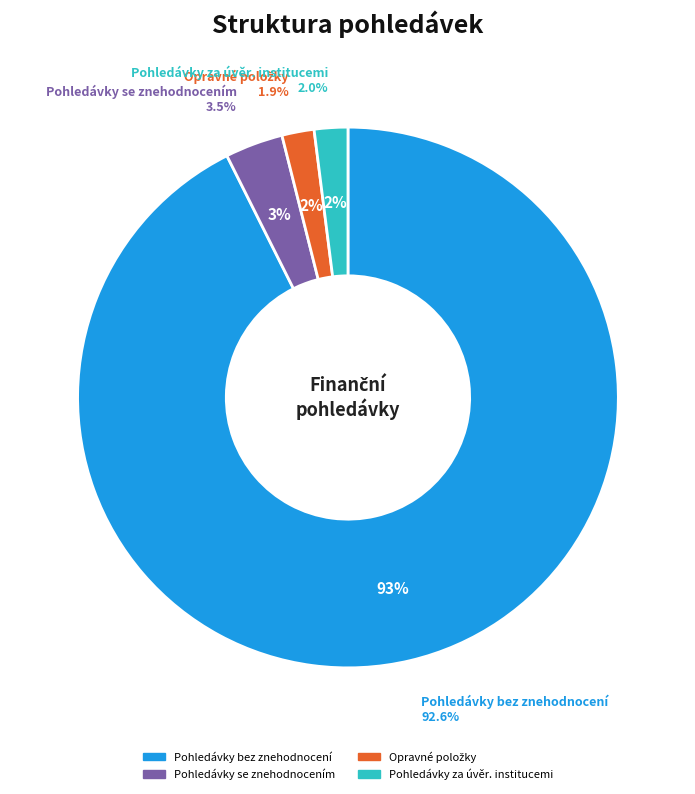

Combined, what portion of the pie is Pohledávky za úvěrovými institucemi and Pohledávky bez znehodnocení?

94.6%